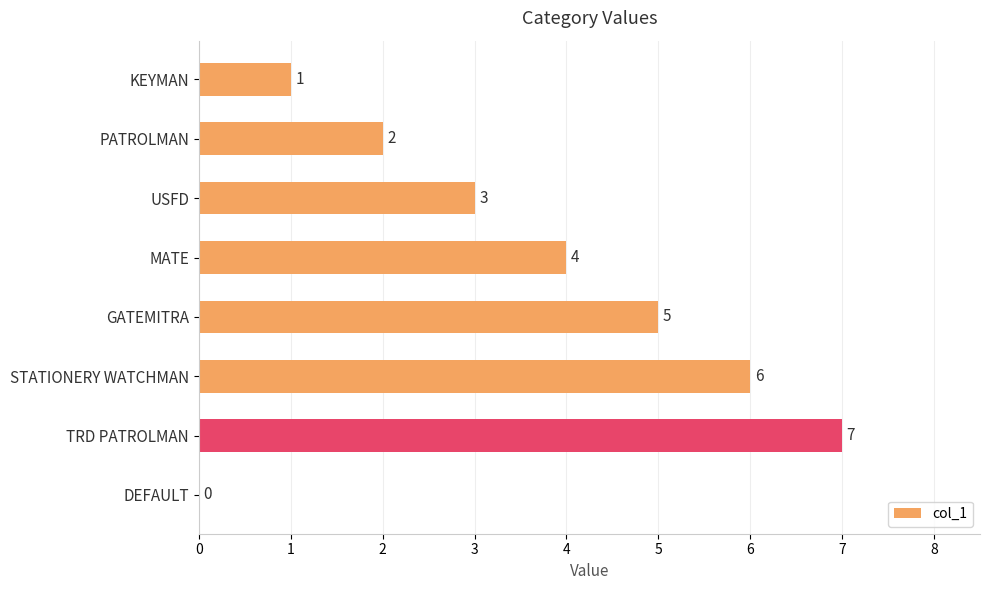

Reading top to bottom, list all the values displayed in this chart.

KEYMAN=1	PATROLMAN=2	USFD=3	MATE=4	GATEMITRA=5	STATIONERY WATCHMAN=6	TRD PATROLMAN=7	DEFAULT=0